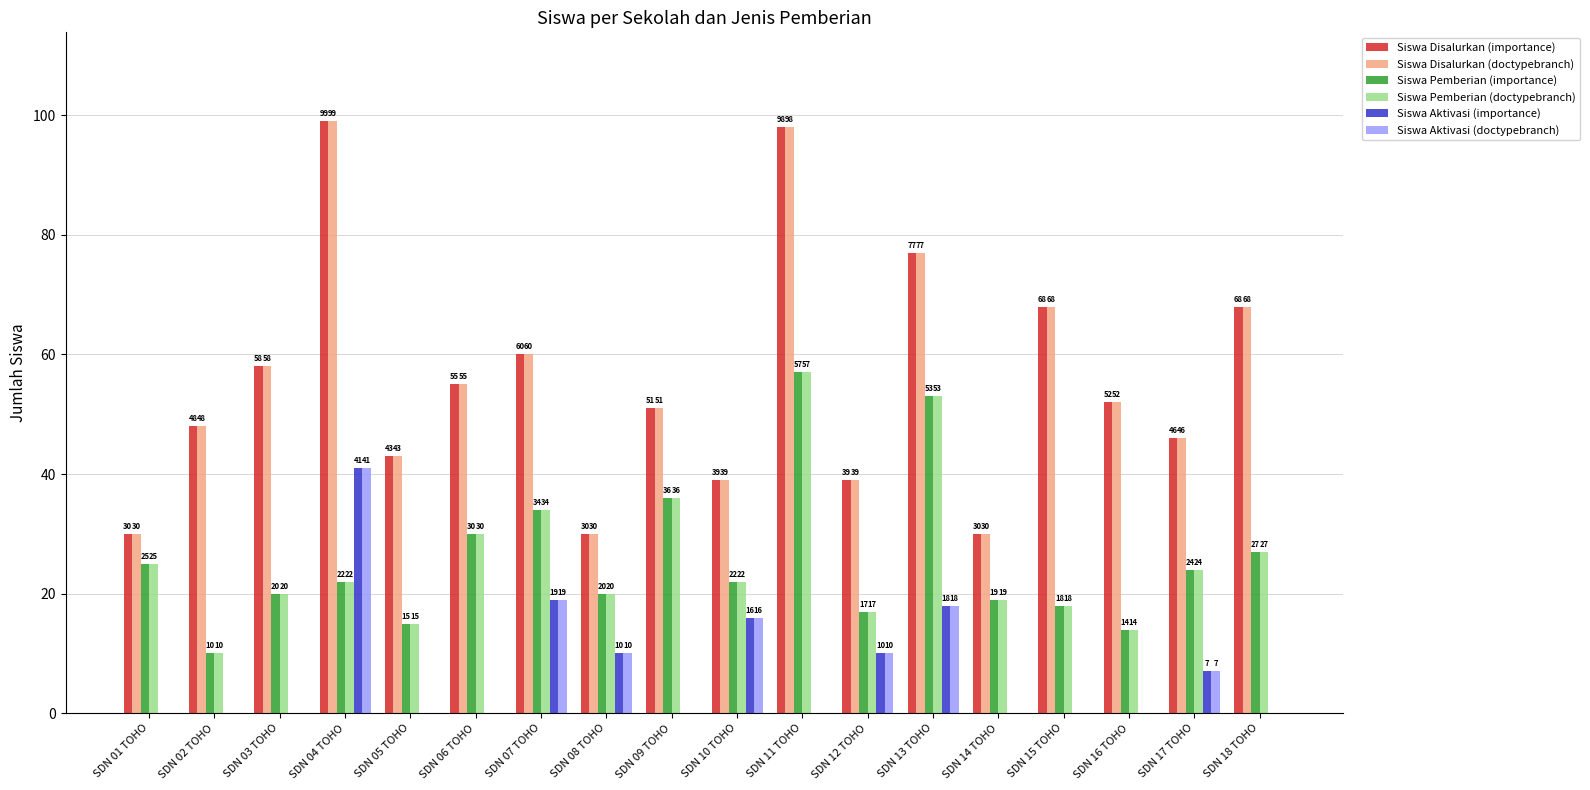

How many groups of bars are there?

18